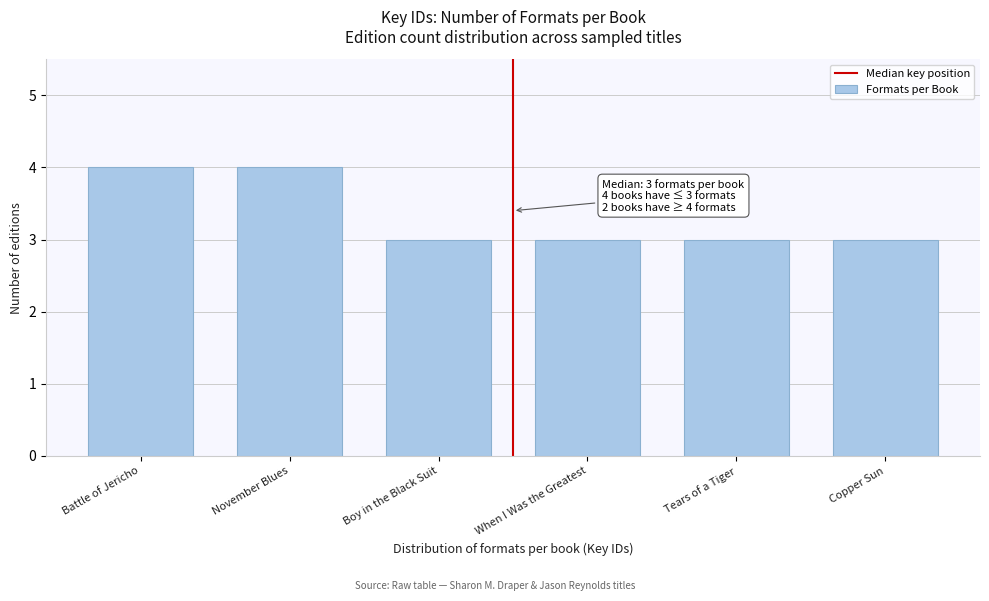

Reading right to left, list all the values displayed in this chart.

Copper Sun=3	Tears of a Tiger=3	When I Was the Greatest=3	Boy in the Black Suit=3	November Blues=4	Battle of Jericho=4